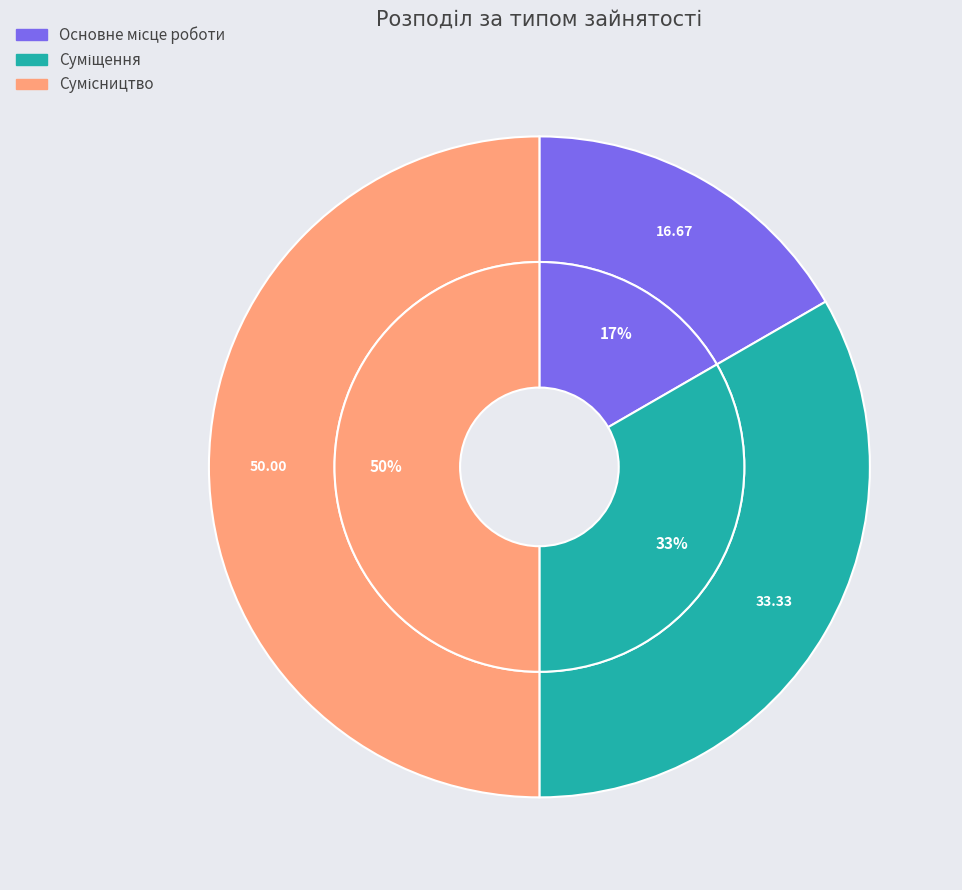

How many slices are in this pie chart?

3